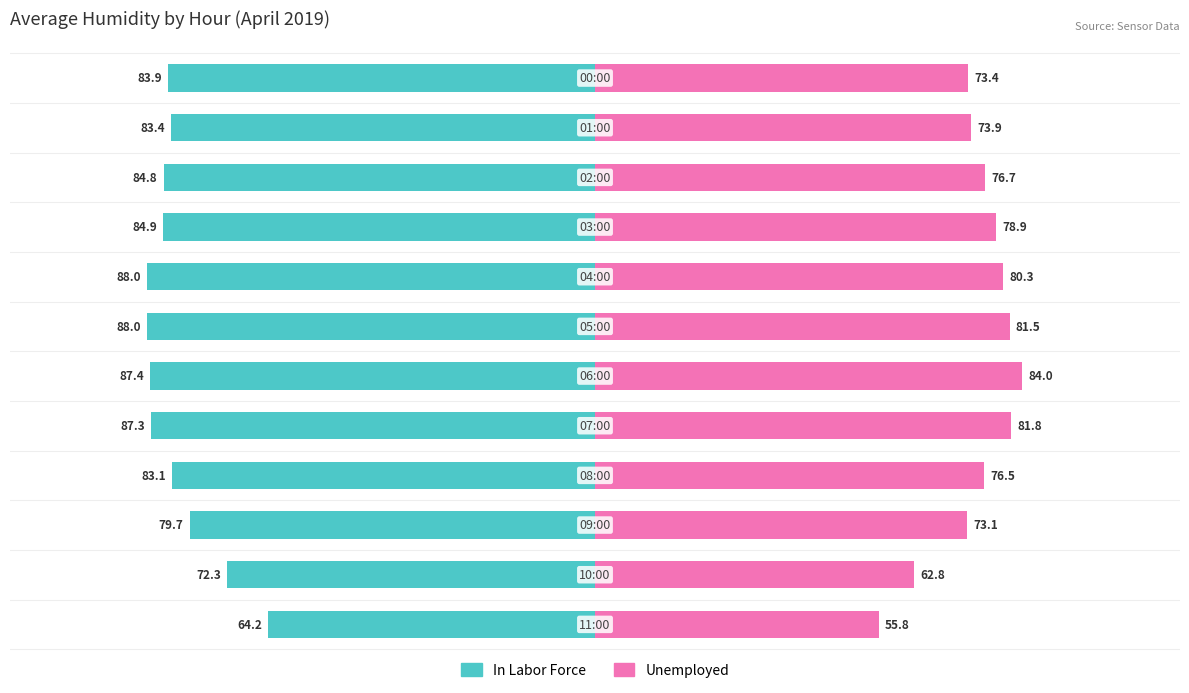

Reading left to right, transcribe all the data shown in this chart.

In Labor Force: 0=-83.9	1=-83.4	2=-84.8	3=-84.9	4=-88.0	5=-88.0	6=-87.4	7=-87.3	8=-83.1	9=-79.7	10=-72.3	11=-64.2
Unemployed: 0=73.4	1=73.9	2=76.7	3=78.9	4=80.3	5=81.5	6=84.0	7=81.8	8=76.5	9=73.1	10=62.8	11=55.8